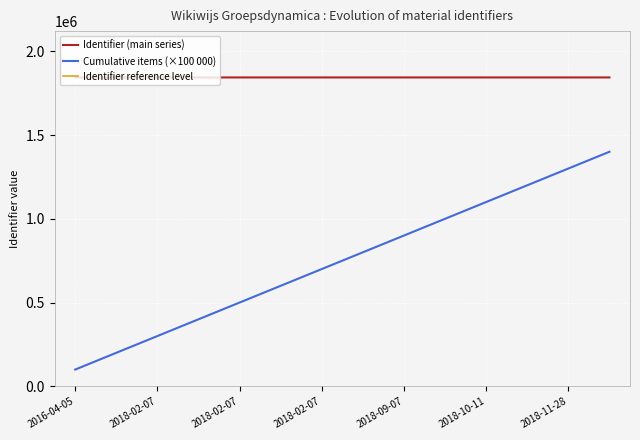

True or false: Identifier reference level and Identifier (main series) cross at least once.

False